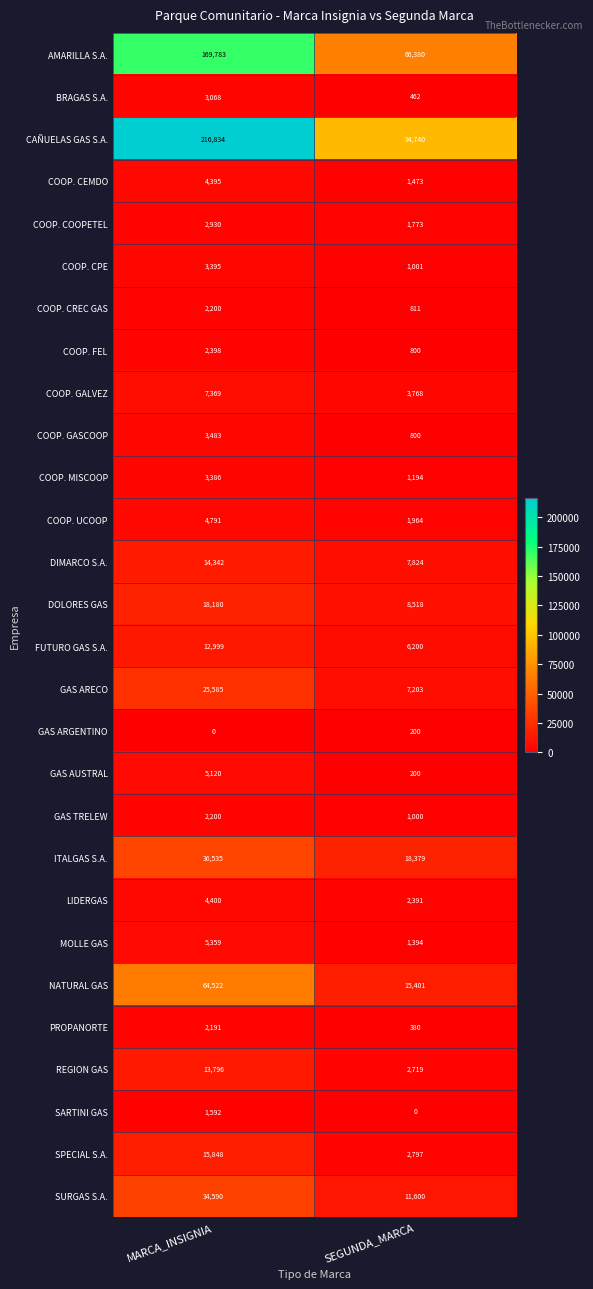

What is the greatest value displayed?

216834